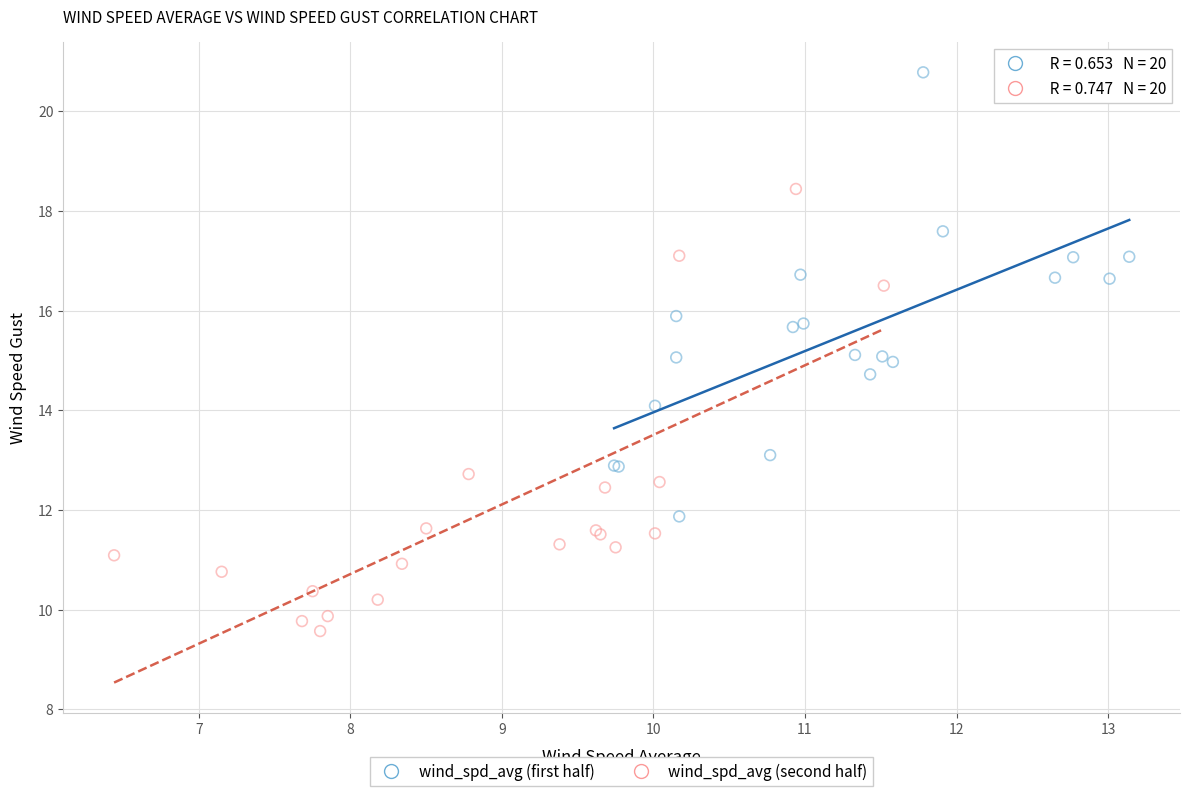

Which series contains the lowest Y value?

wind_spd_avg (second half)